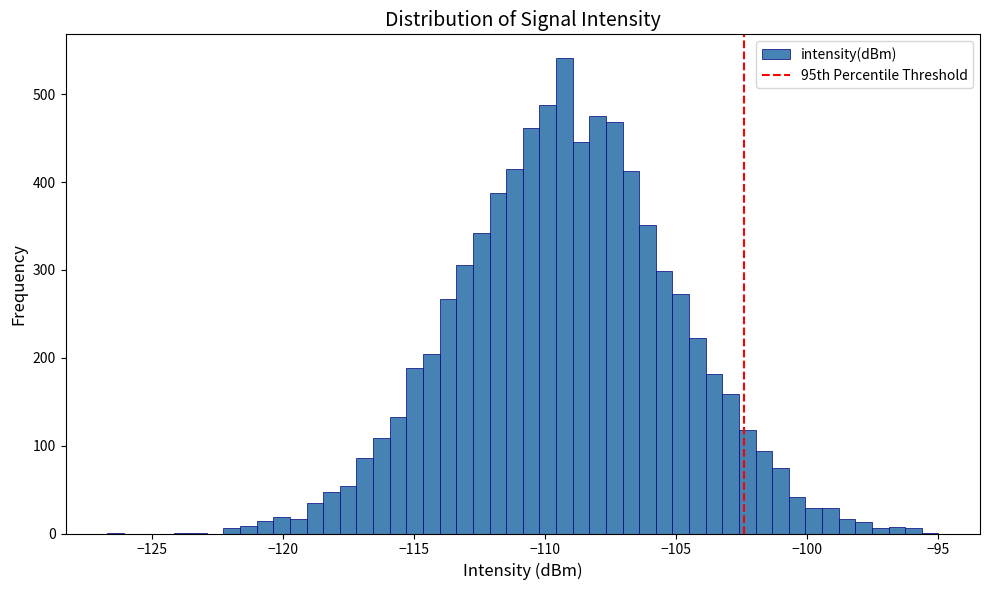

Read against the x-axis, roughly where is the centre of the tallest bar?

-109.5